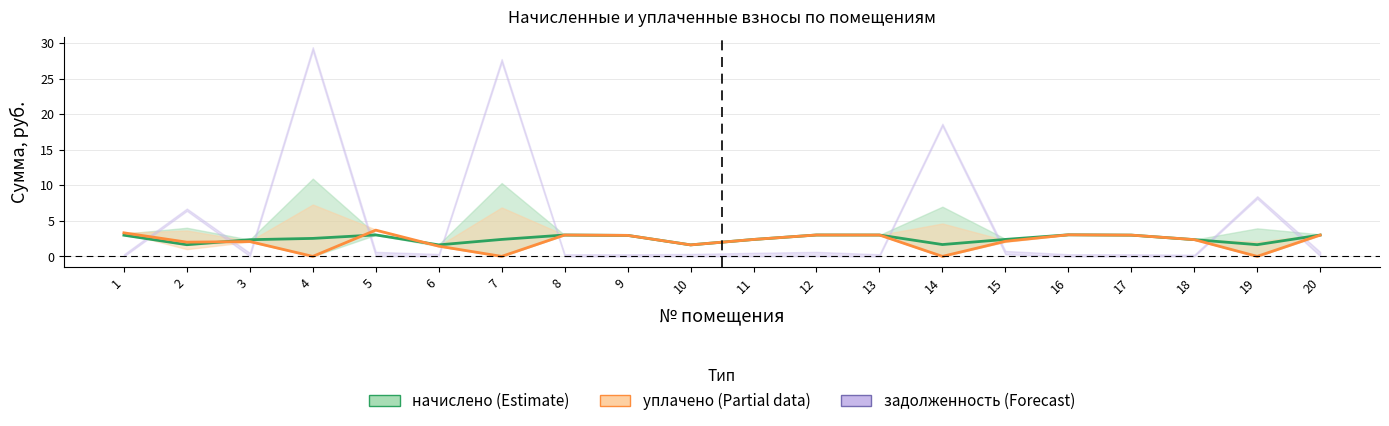

The value of начислено at 7 is 3.3. True or false?

False